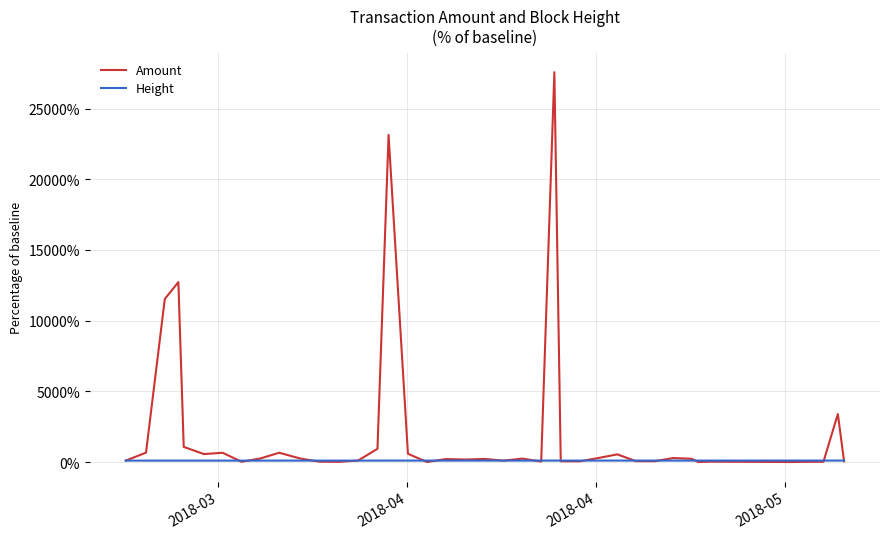

What is the greatest value displayed?

27571.1